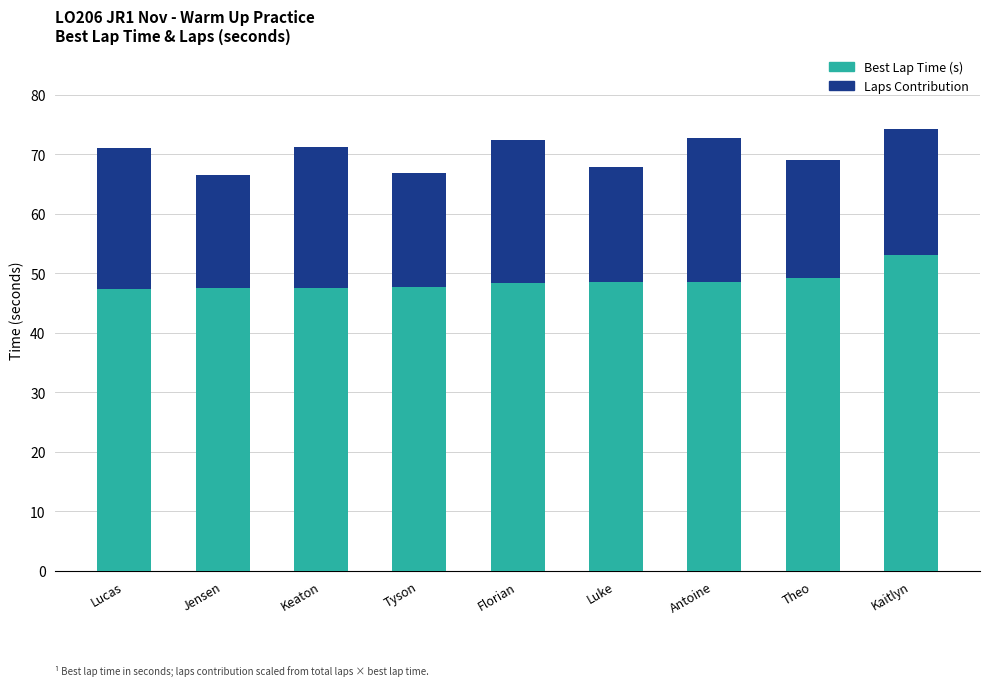

What is the total value across all series at Florian?

72.5